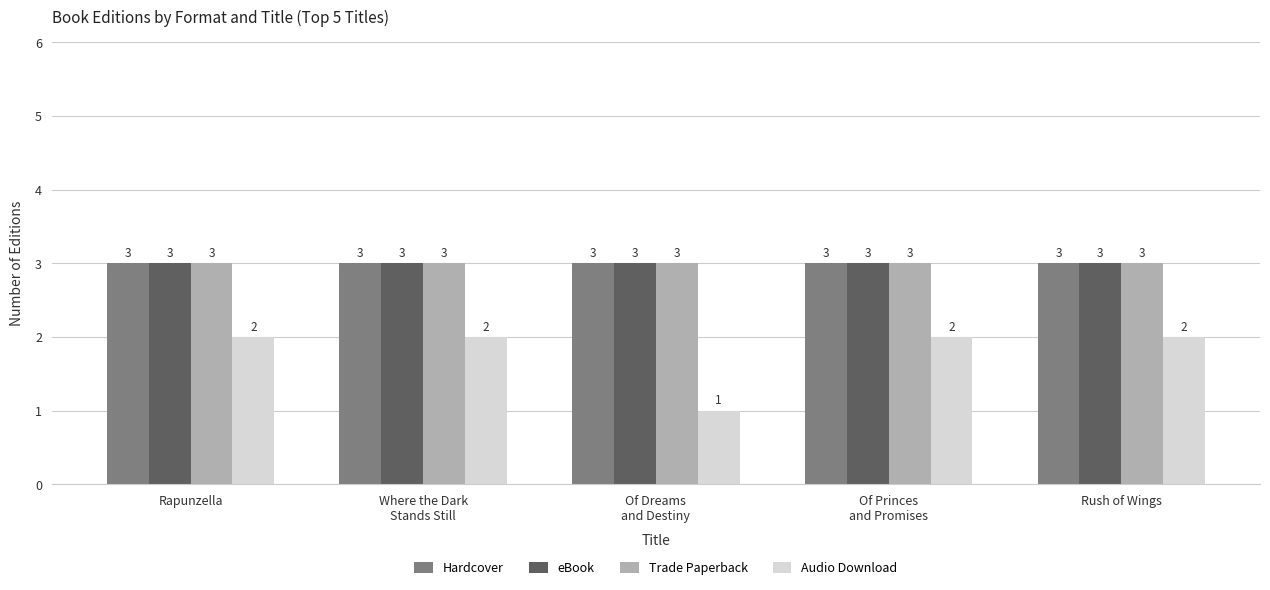

What is the greatest value displayed?

3